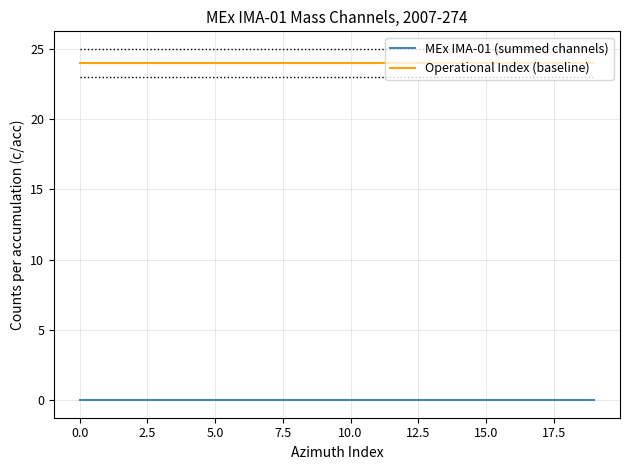

What are all the series names shown in the legend?

MEx IMA-01 (summed channels), Operational Index (baseline)